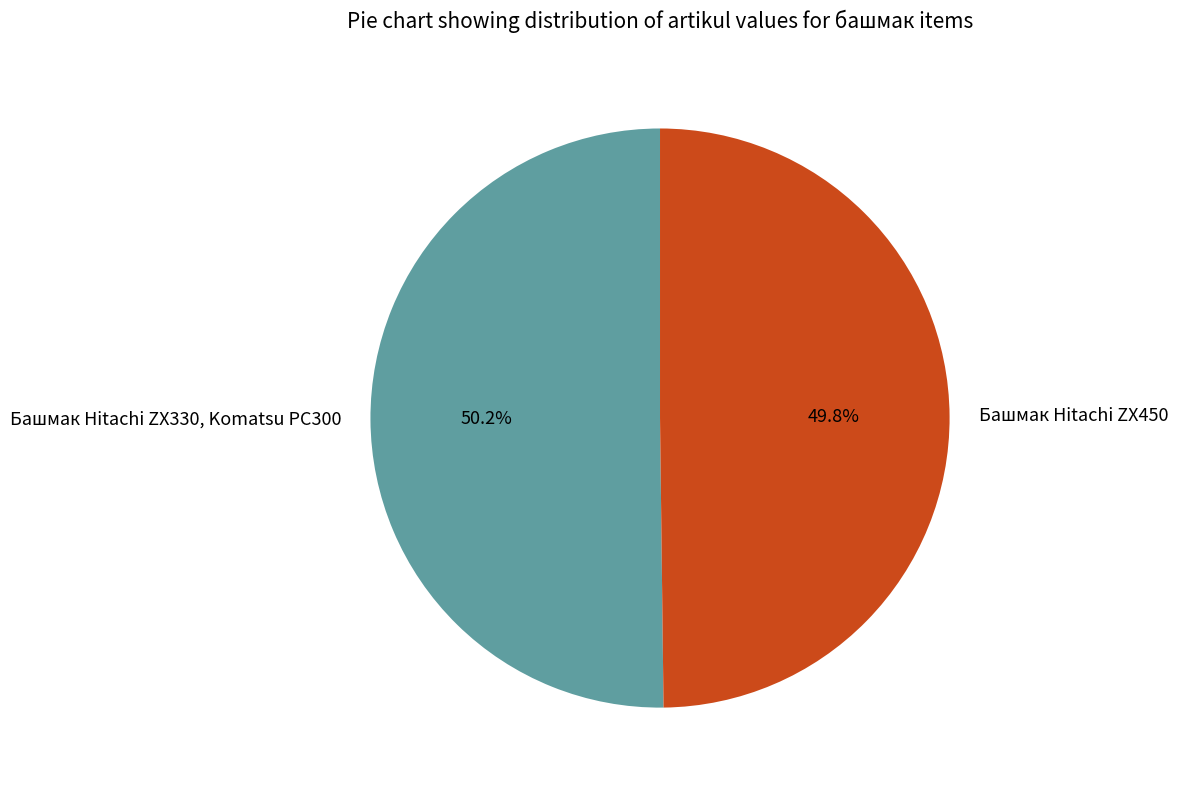

Combined, what portion of the pie is Башмак Hitachi ZX450 and Башмак Hitachi ZX330, Komatsu PC300?

100.0%